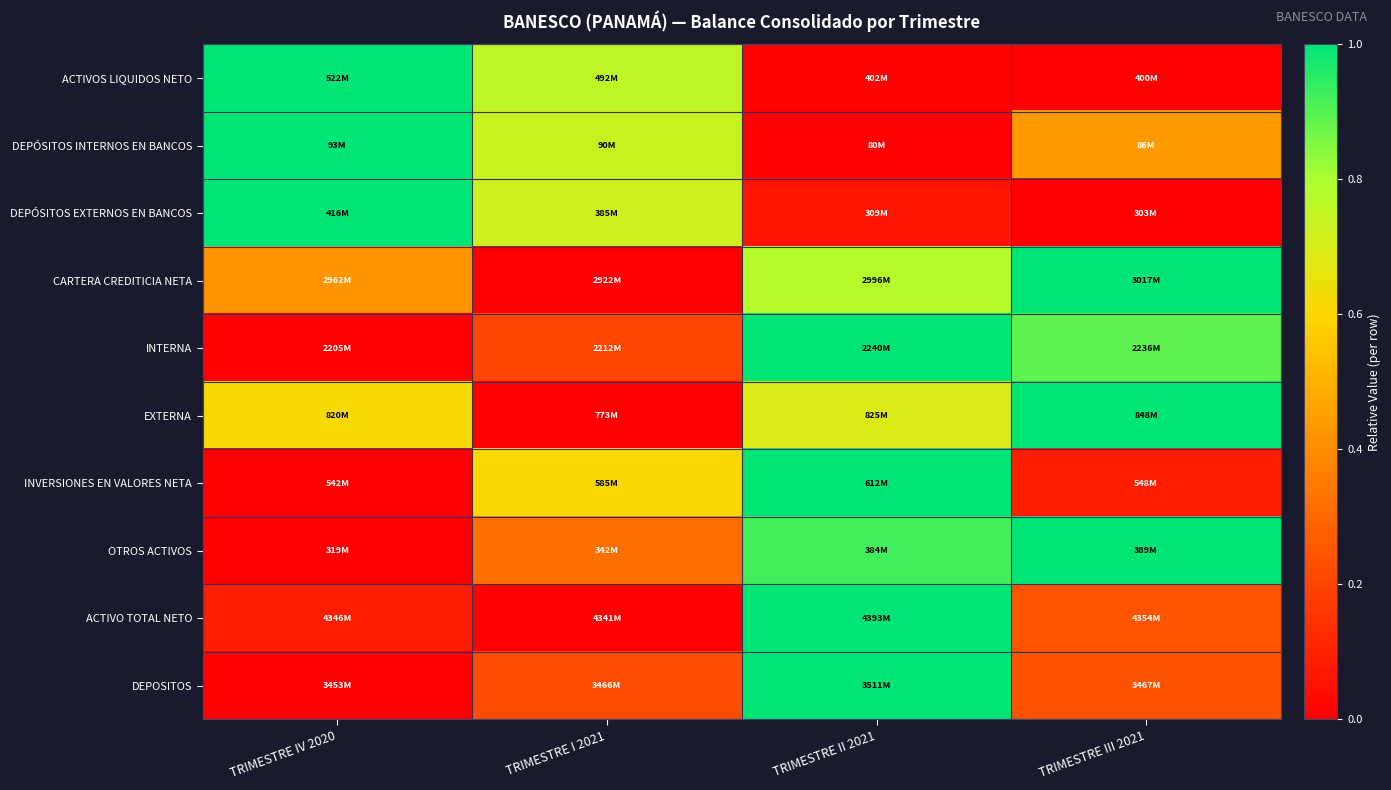

At how many categories does at least one series exceed 0?

4